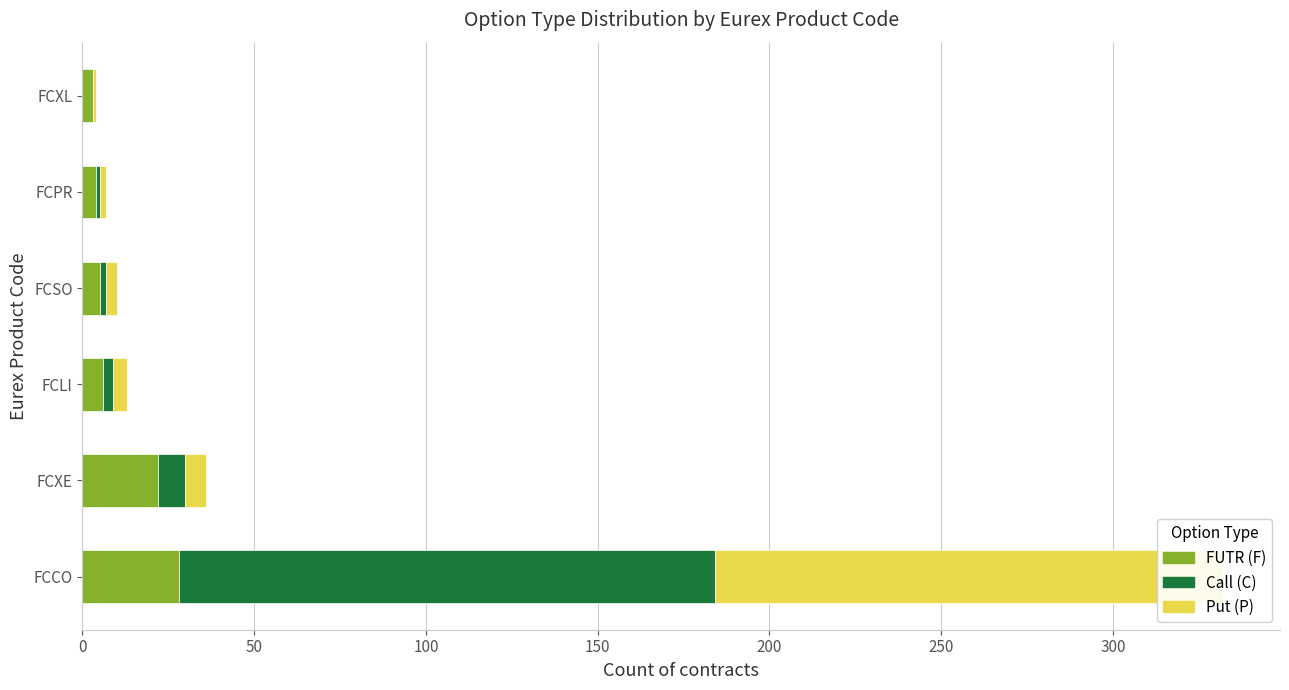

How many positive values does the Call (C) series have?

5